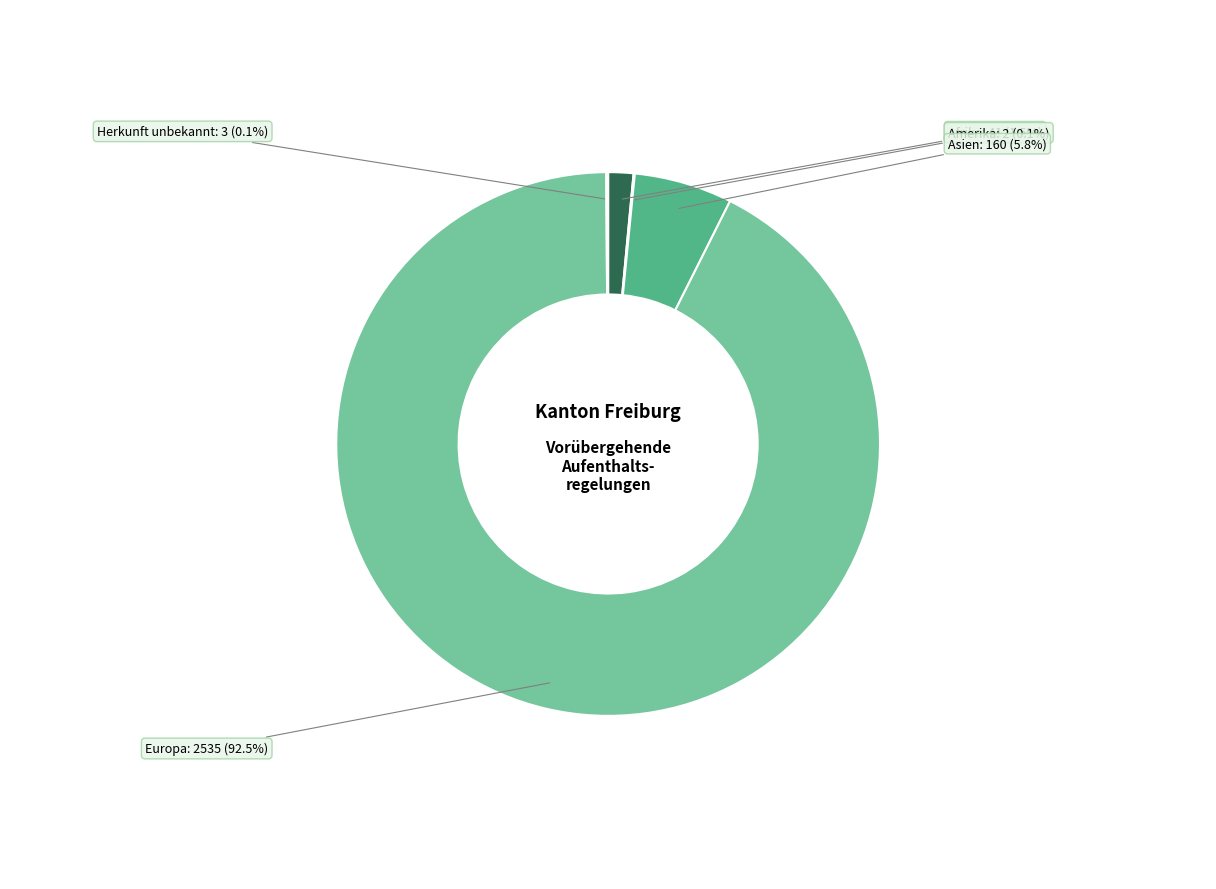

To the nearest percent, what is the average slice percentage?

20%